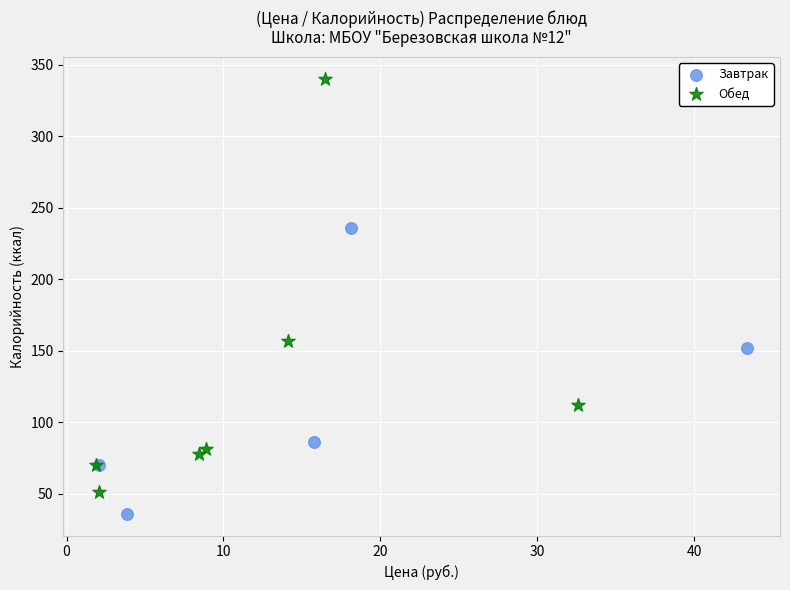

Which series reaches the minimum Y coordinate?

Завтрак